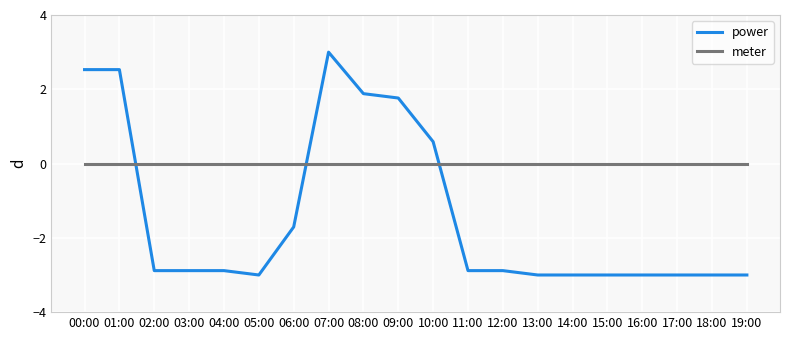

Reading right to left, list all the values displayed in this chart.

power: -3.0	-3.0	-3.0	-3.0	-3.0	-3.0	-3.0	-2.9	-2.9	0.6	1.8	1.9	3.0	-1.7	-3.0	-2.9	-2.9	-2.9	2.5	2.5
meter: 0.0	0.0	0.0	0.0	0.0	0.0	0.0	0.0	0.0	0.0	0.0	0.0	0.0	0.0	0.0	0.0	0.0	0.0	0.0	0.0